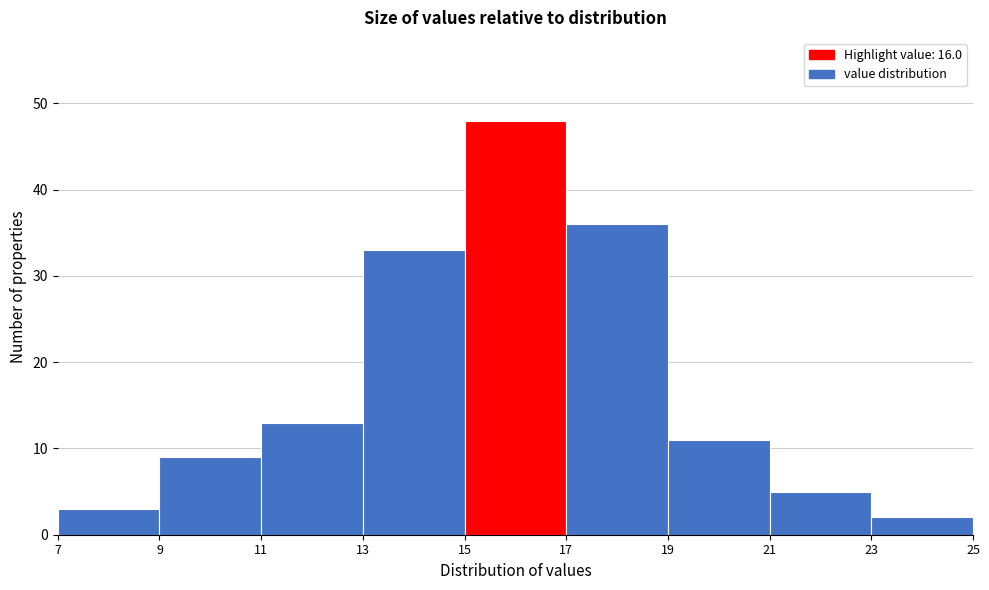

Reading left to right, list every bar in this chart as the range it spans on the x-axis followed by its height. The values are not printed on the chart, so give them approximately, as read against the axis.

7 to 9: 3
9 to 11: 9
11 to 13: 13
13 to 15: 33
15 to 17: 48
17 to 19: 36
19 to 21: 11
21 to 23: 5
23 to 25: 2